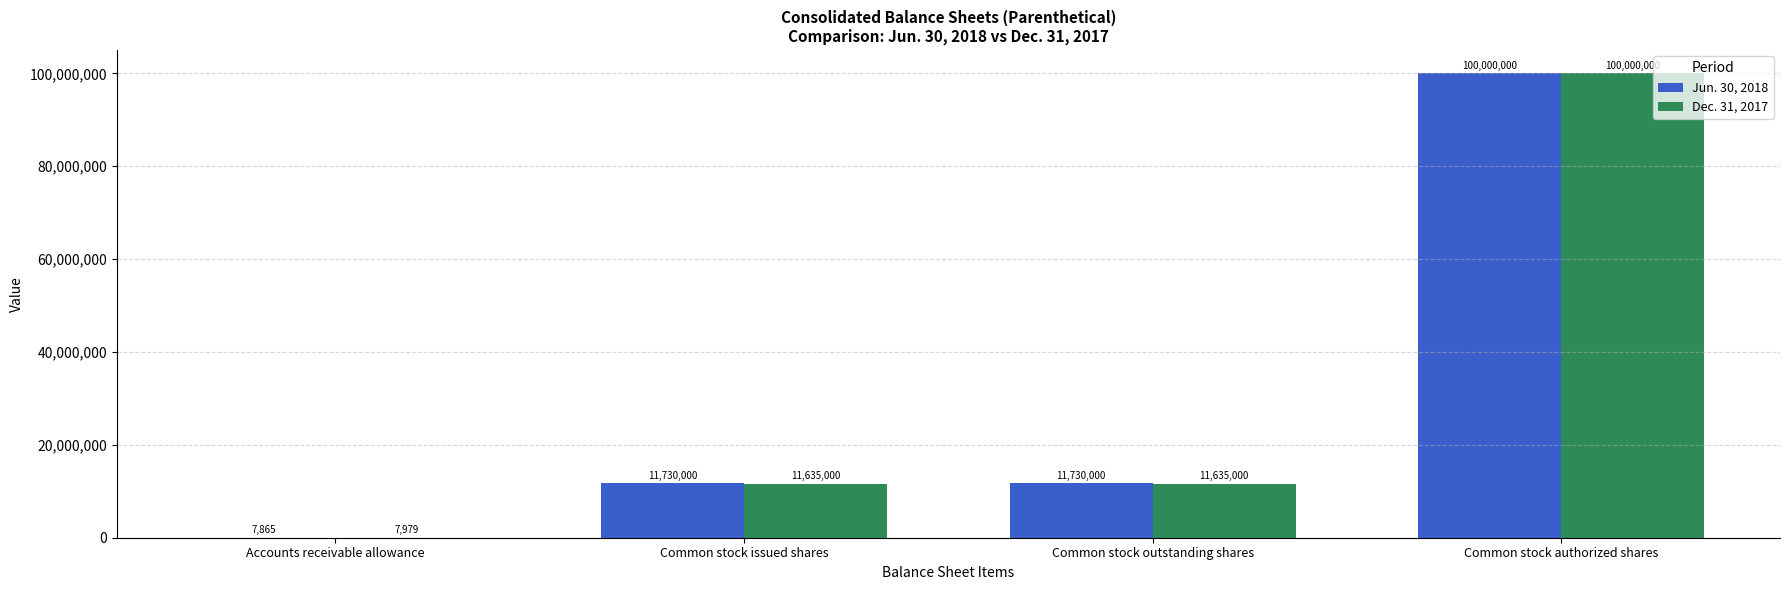

What is the greatest value displayed?

100000000